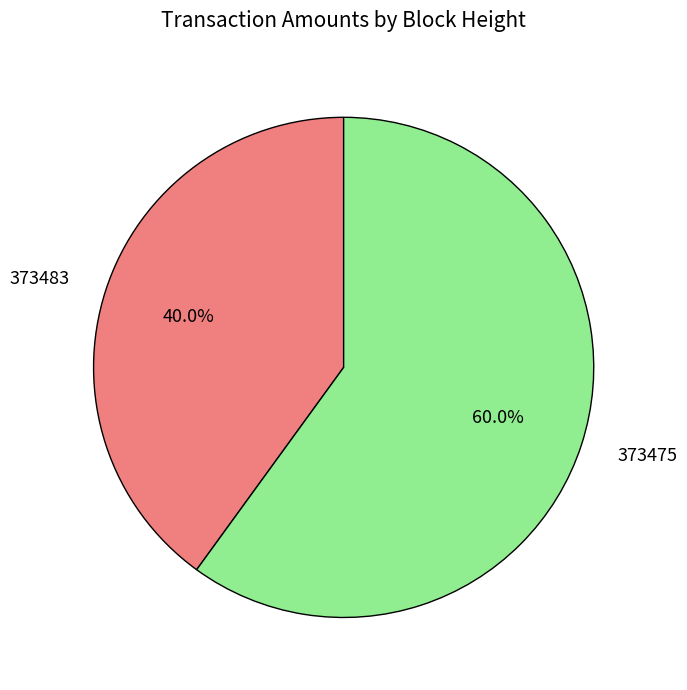

What portion of the pie excludes 373475?

40.0%